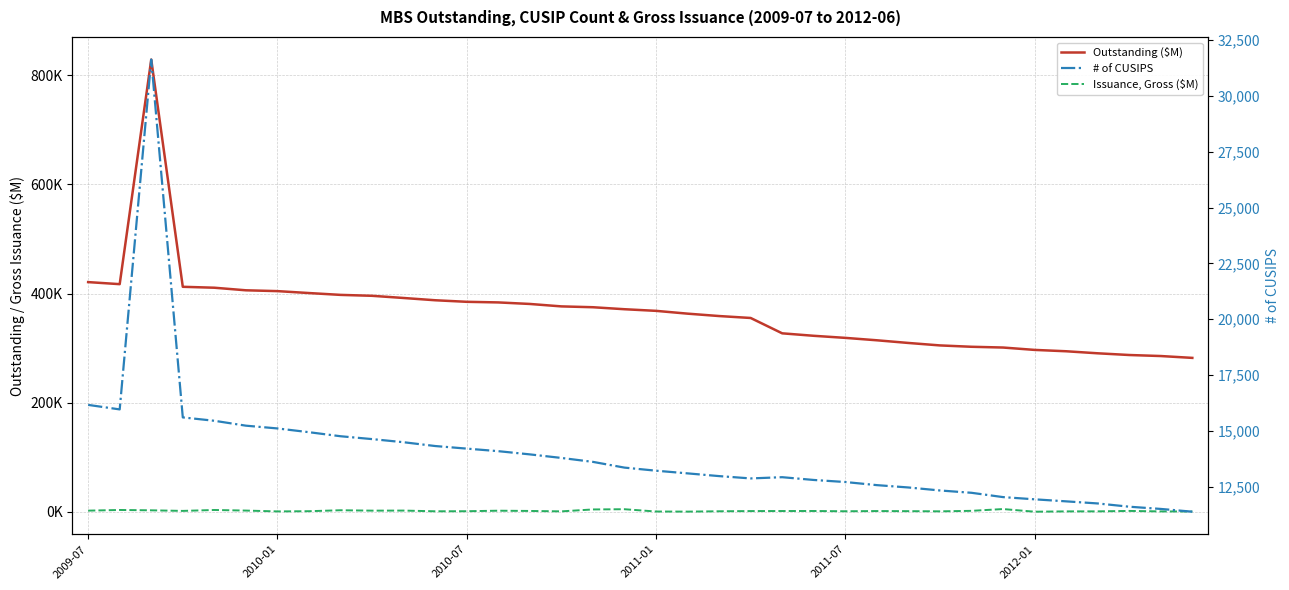

How many lines are shown in the chart?

3